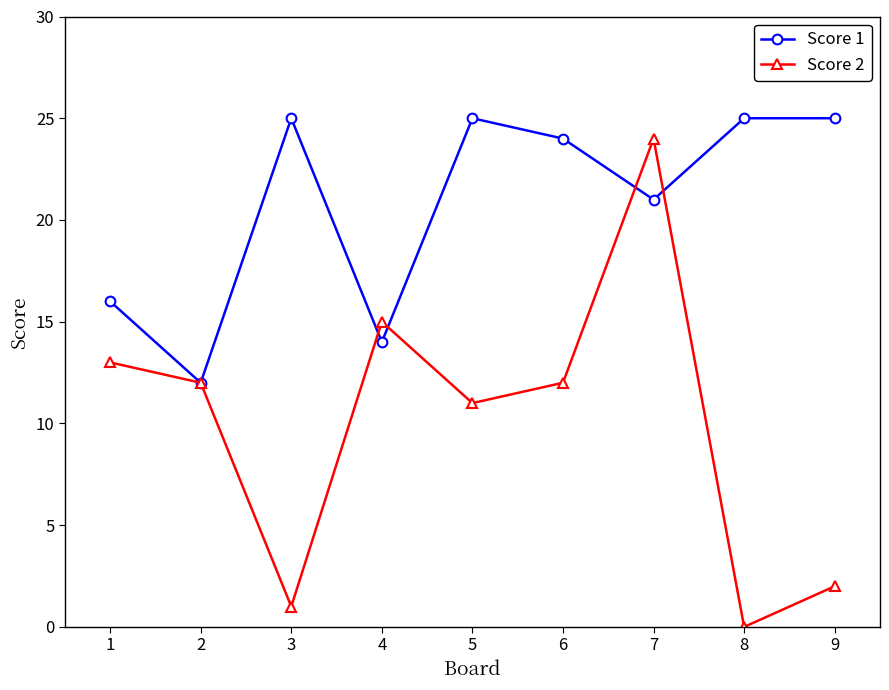

Which series changed the most between 4 and 6?

Score 1